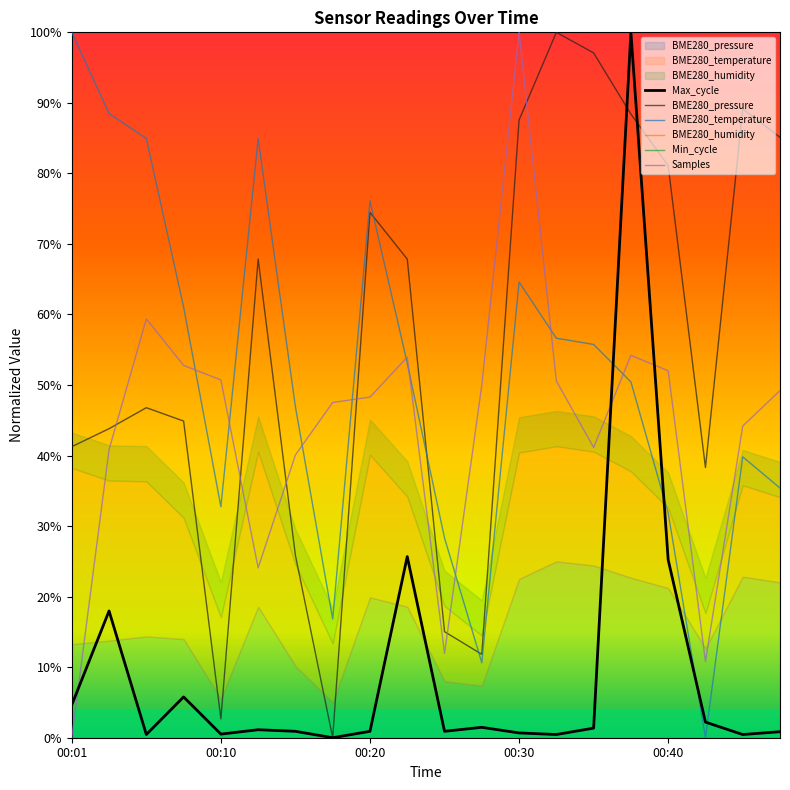

The value of BME280_temperature at 00:10 is 1.6. True or false?

False